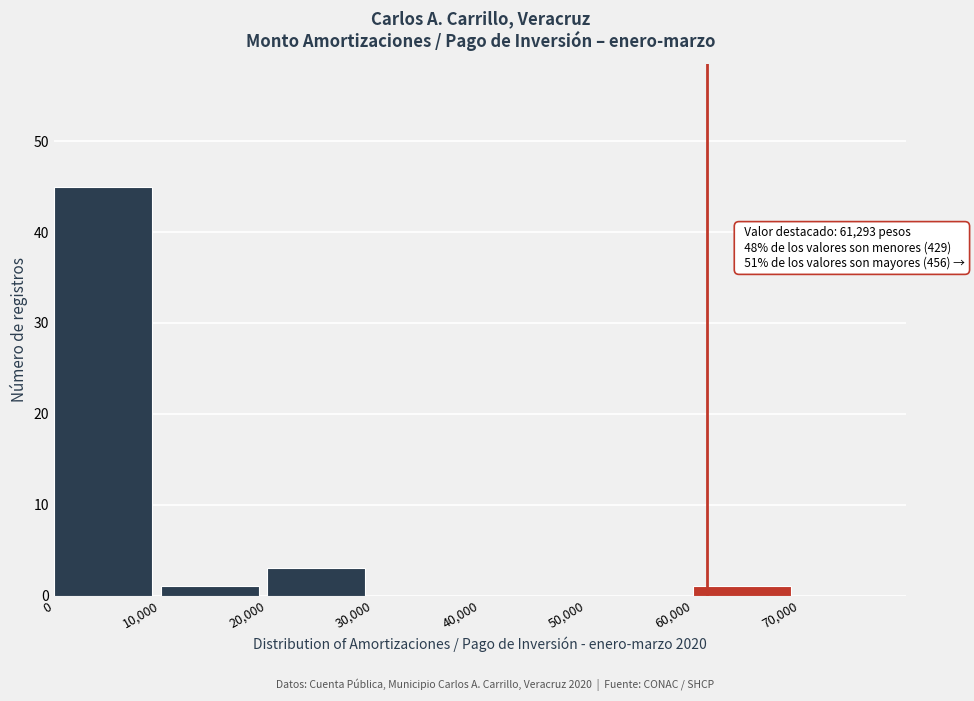

Over which range of the x-axis is the bar tallest?

0 to 10000